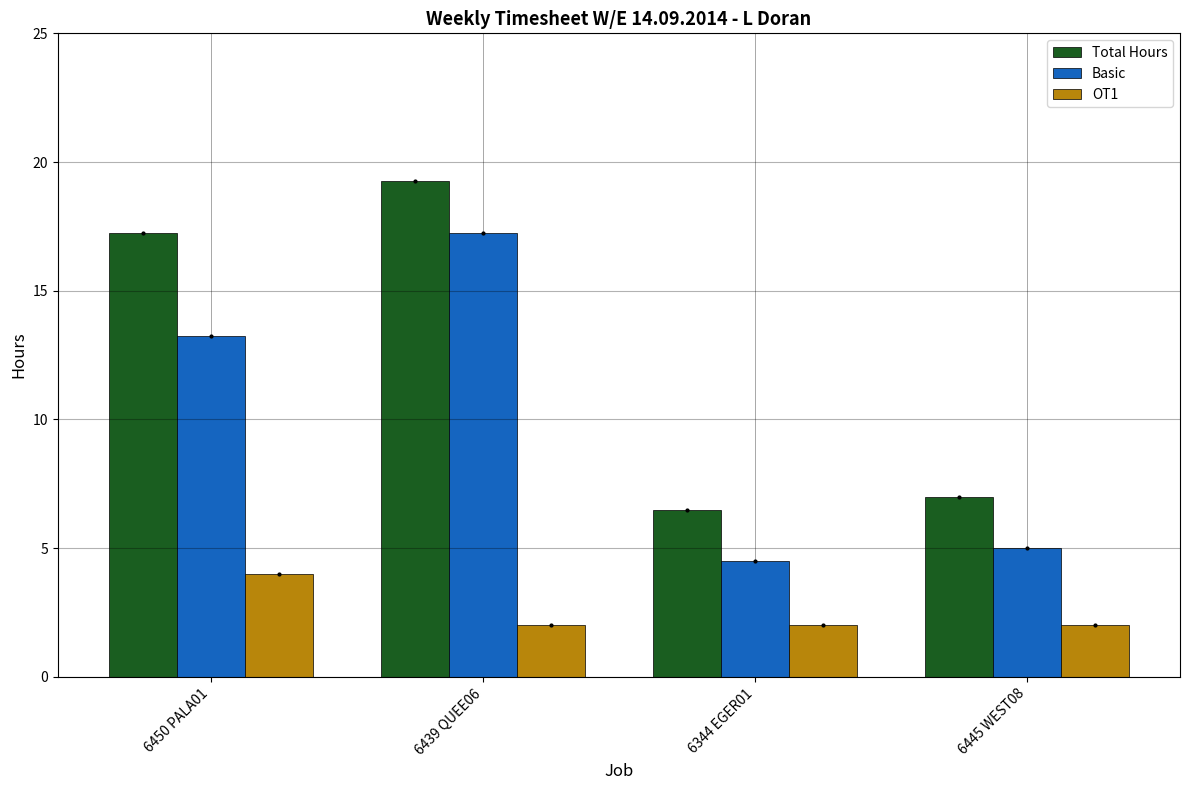

List the series in order of their peak value, lowest first.

OT1, Basic, Total Hours